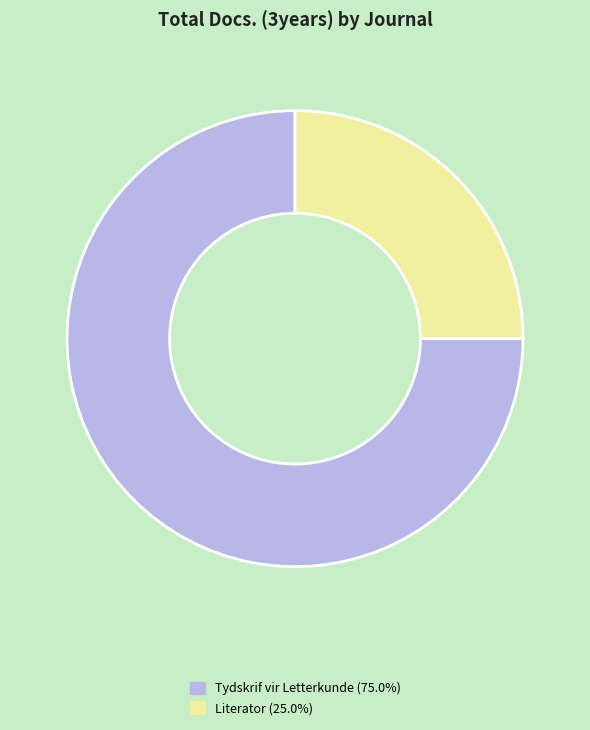

Does Tydskrif vir Letterkunde (75.0%) represent more than half of the total?

Yes